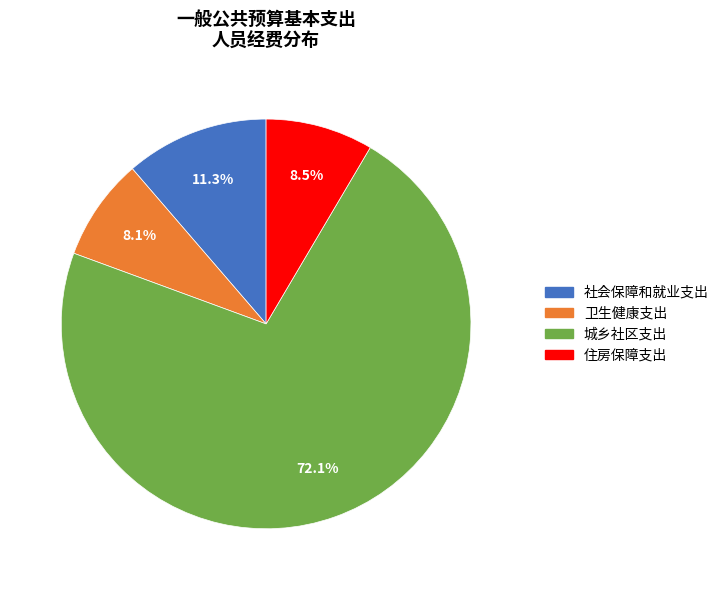

The 社会保障和就业支出 slice represents 4% of the pie. True or false?

False